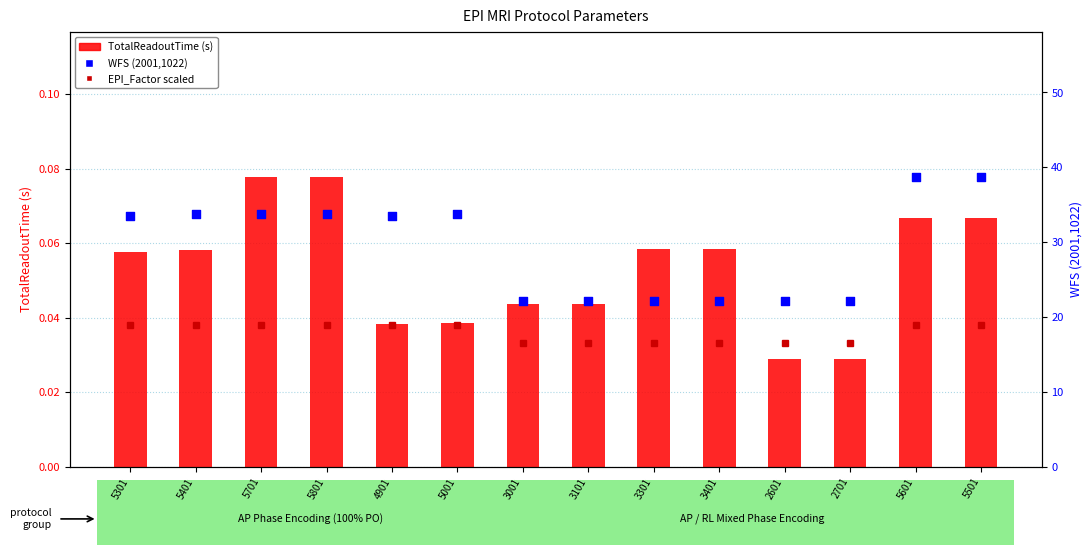

Is the value of TotalReadoutTime (s) at 5301 greater than the value of WFS (2001,1022) at 5401?

No